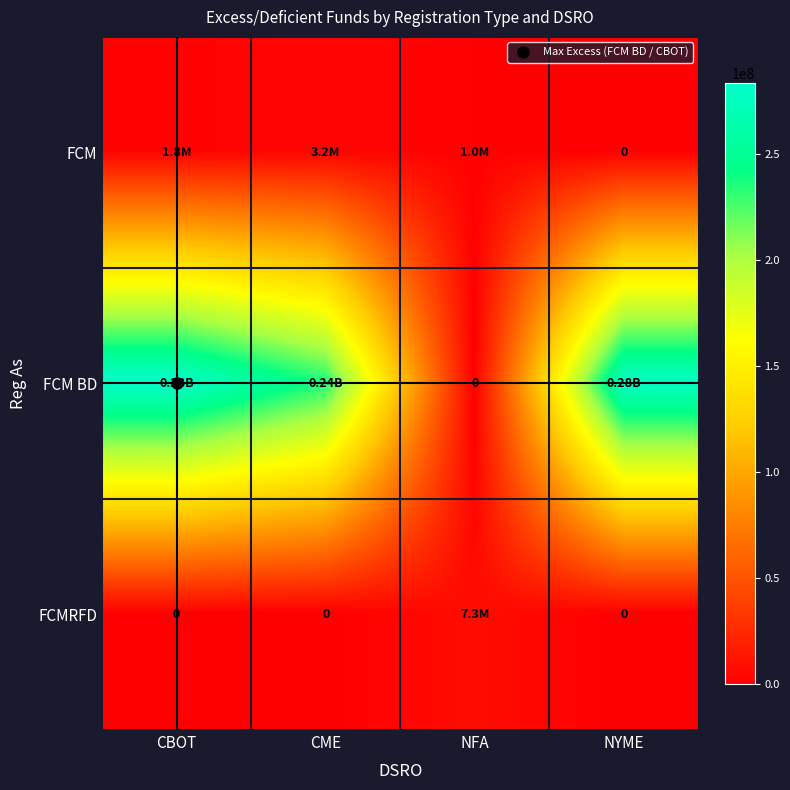

Is it true that FCMRFD equals 0 at CME?

True